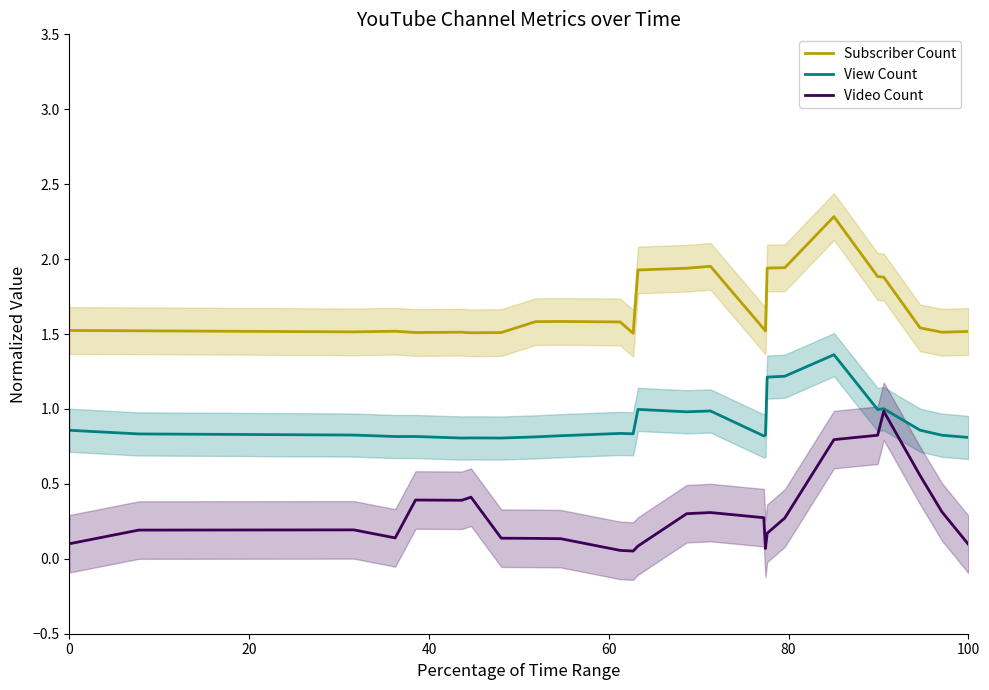

At how many categories does at least one series exceed 2?

1